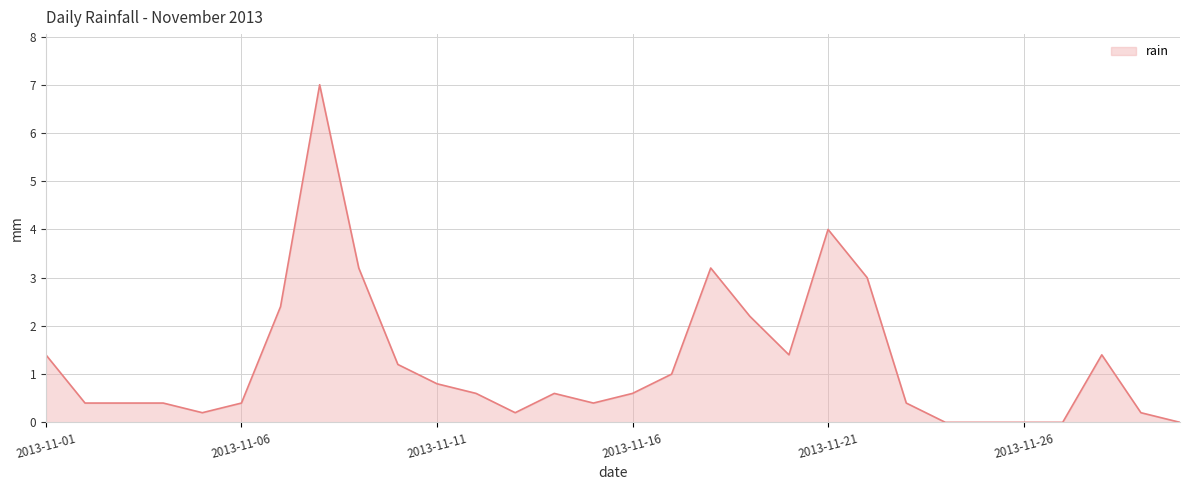

What is the difference between the maximum and minimum values?

7.0